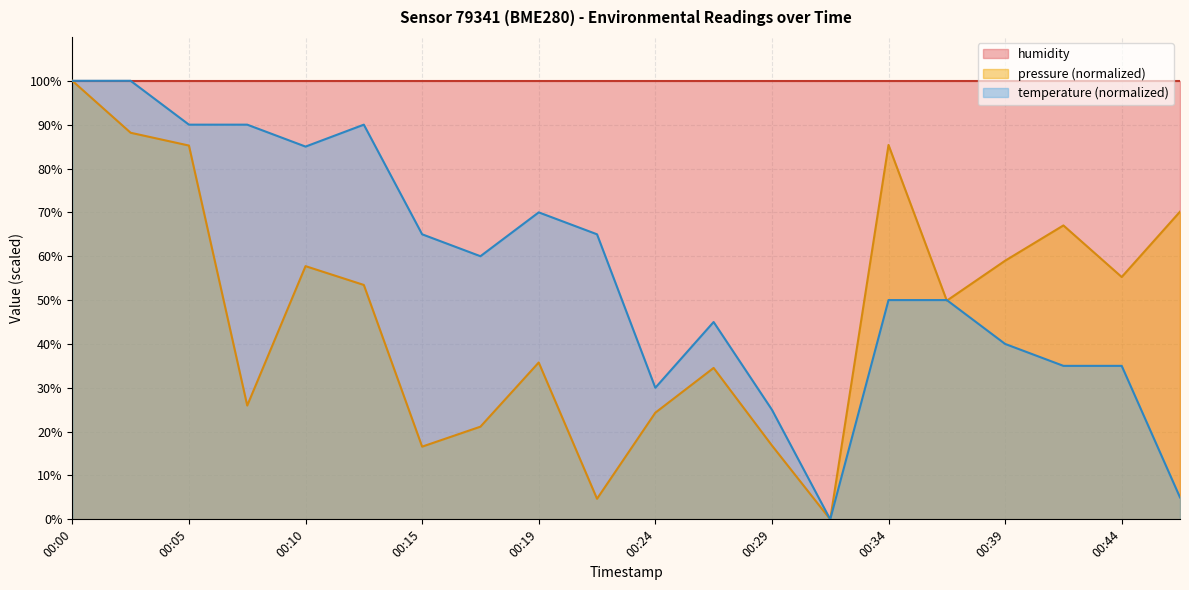

Which series has the largest range (max minus min)?

pressure